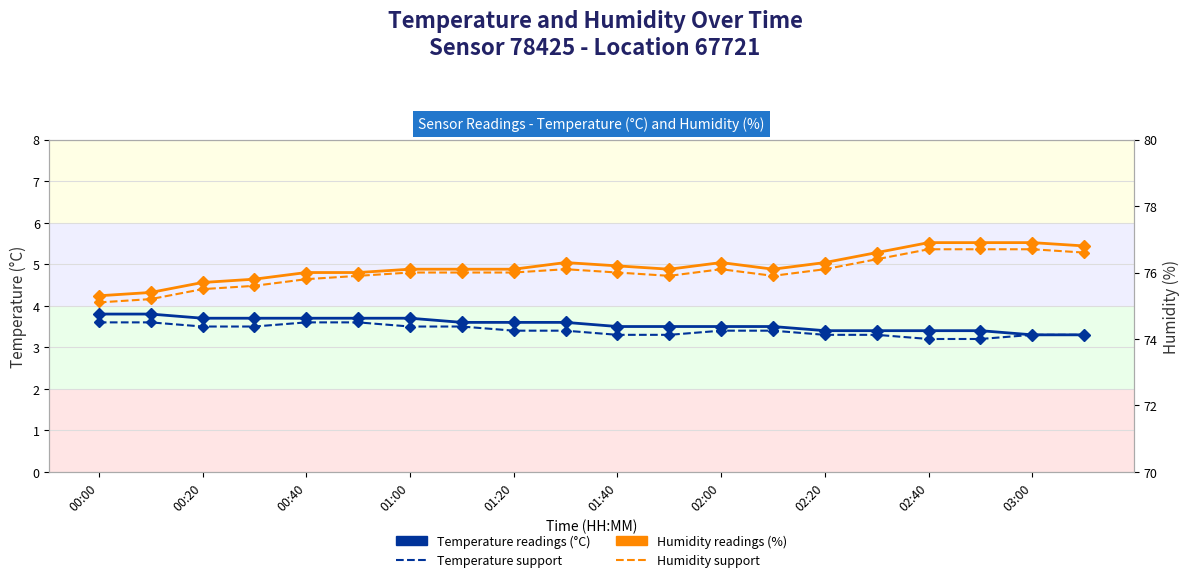

Rank the series by their maximum value, from highest to lowest.

Humidity (%), Humidity Support, Temperature Pre (°C), Temperature Support